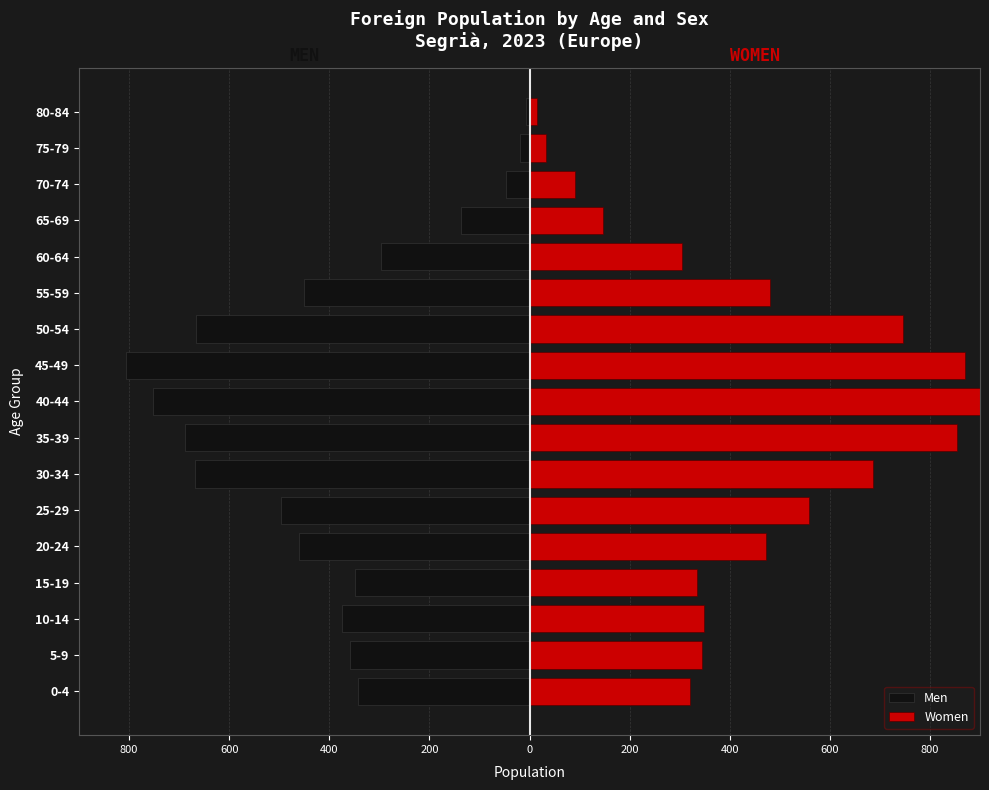

Is the value of Men at 400 greater than the value of Women at 12?

No